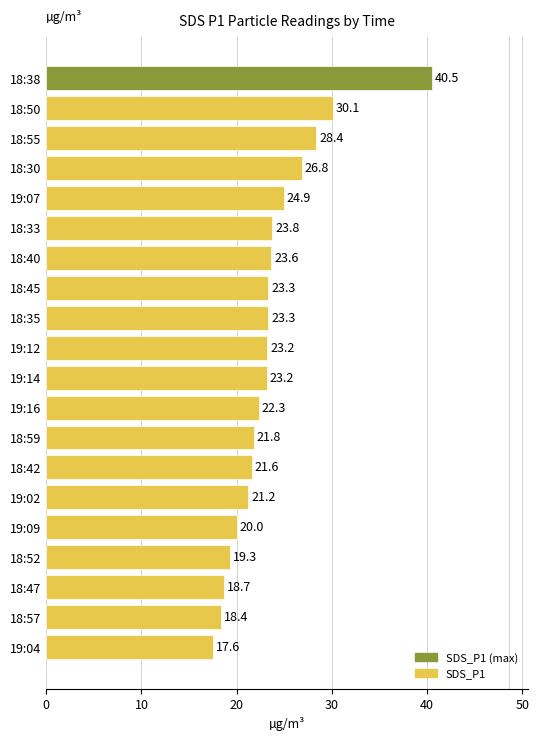

What is the ratio of the value at 18:50 to the value at 18:45?

1.3